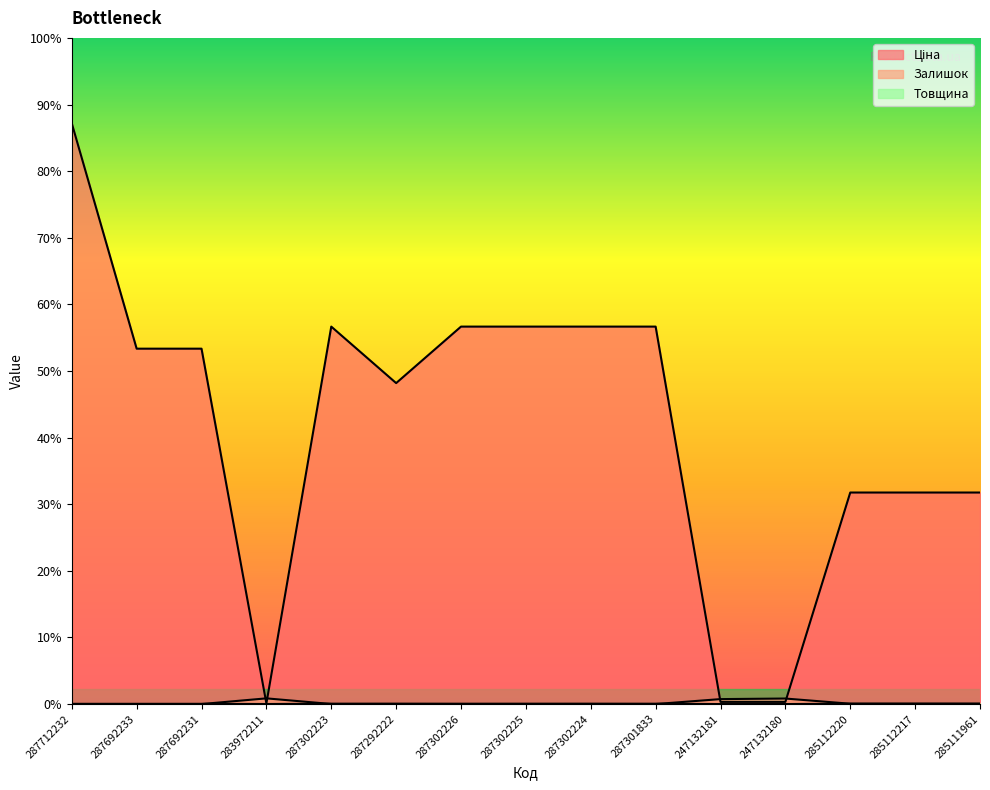

Which series has the largest total across all categories?

Ціна